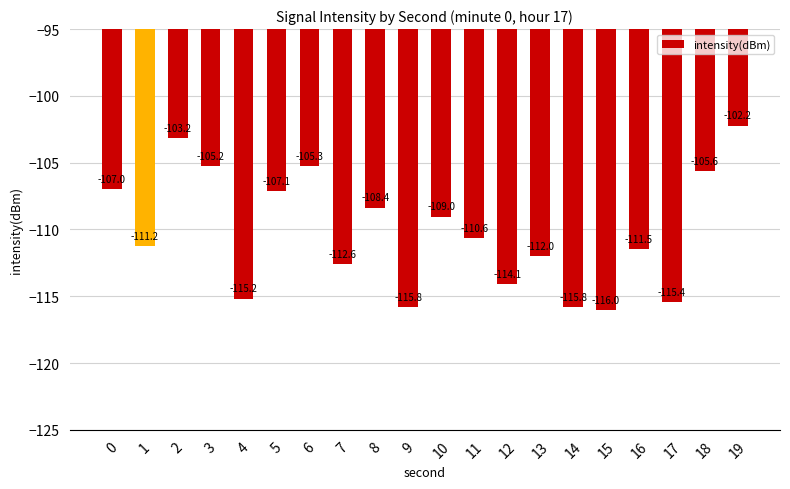

What value does the data have at 12?

-114.1